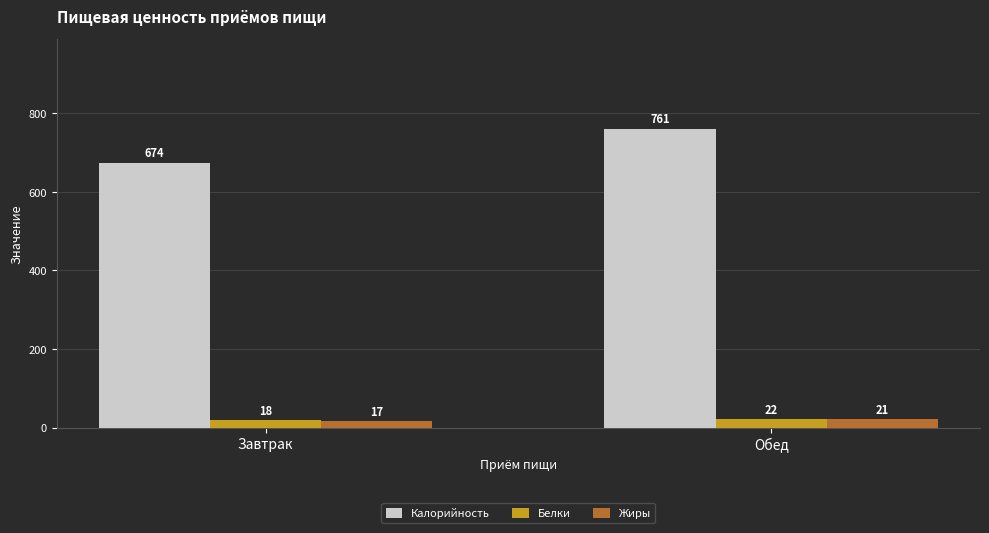

Which series changed the most between Завтрак and Обед?

Калорийность